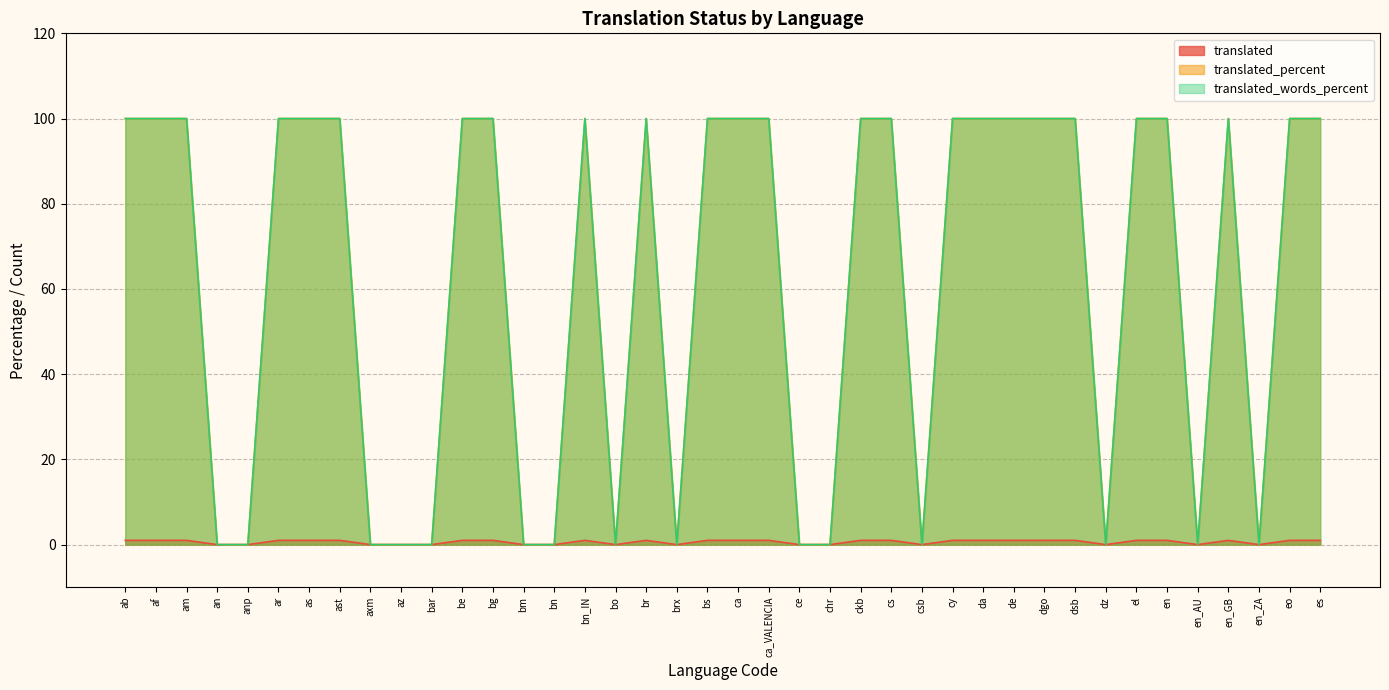

The value of translated_percent at br is 144. True or false?

False